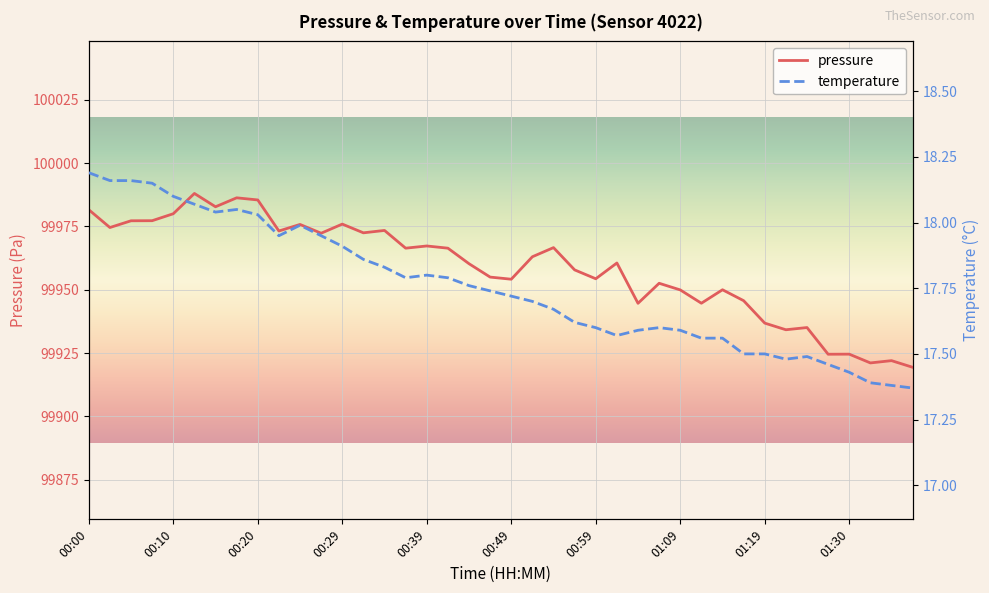

In temperature, how many points are higher than both neighbors (excluding endpoints)?

5